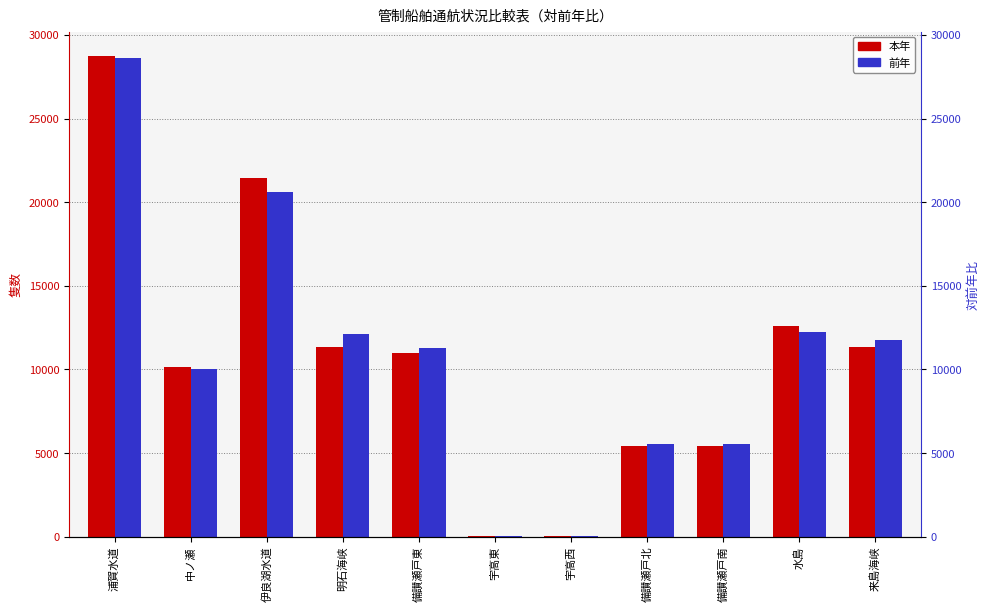

Which series changed the most between 浦賀水道 and 明石海峡?

本年